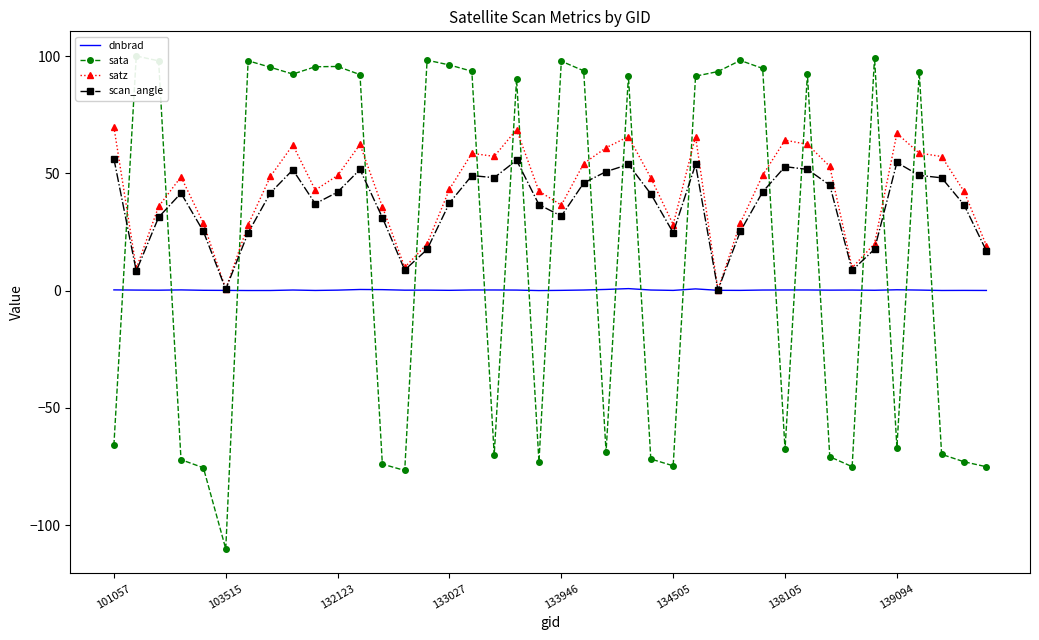

Is this an area chart (filled region under the line)?

No